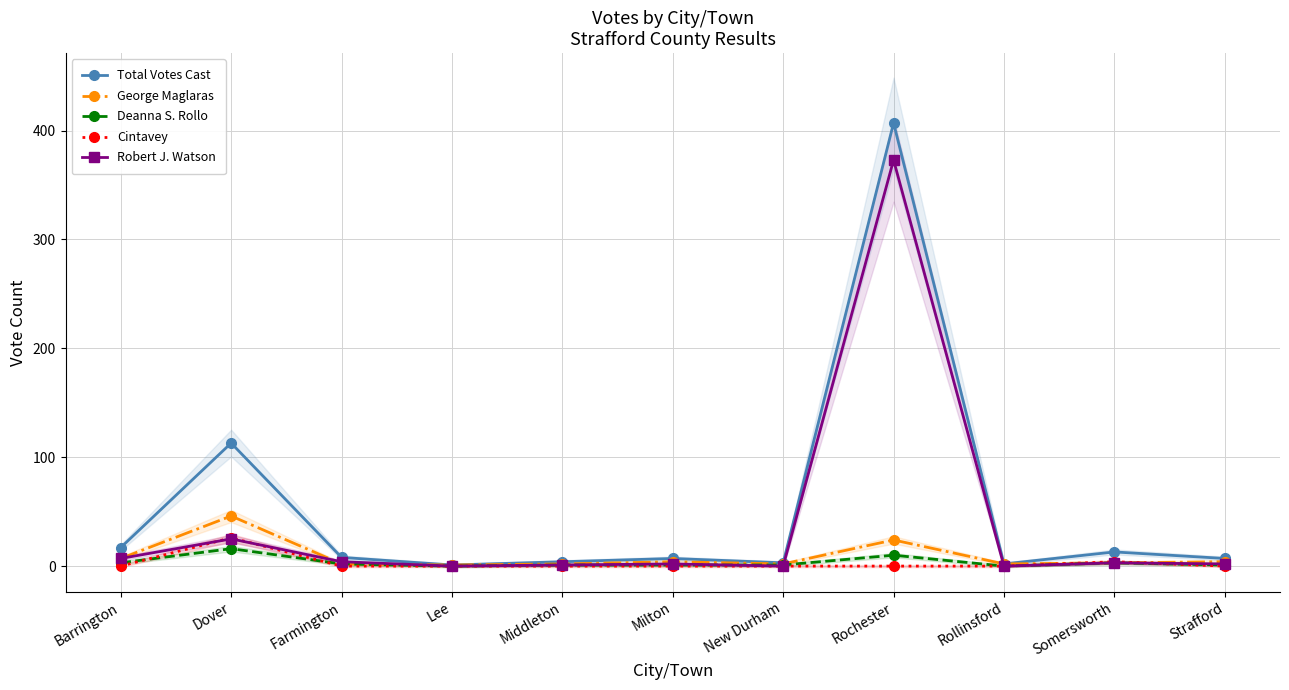

Where is the first local maximum for Cintavey?

Dover